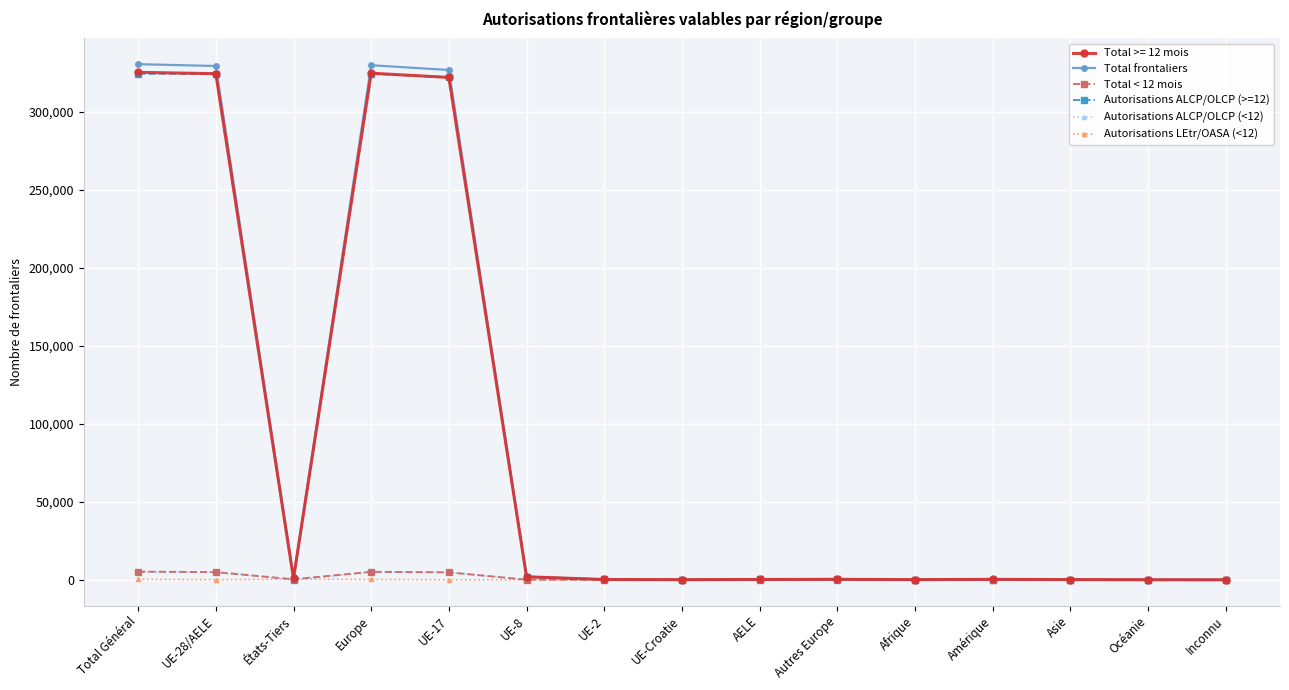

At which category does Total >= 12 mois reach its first local valley?

États-Tiers